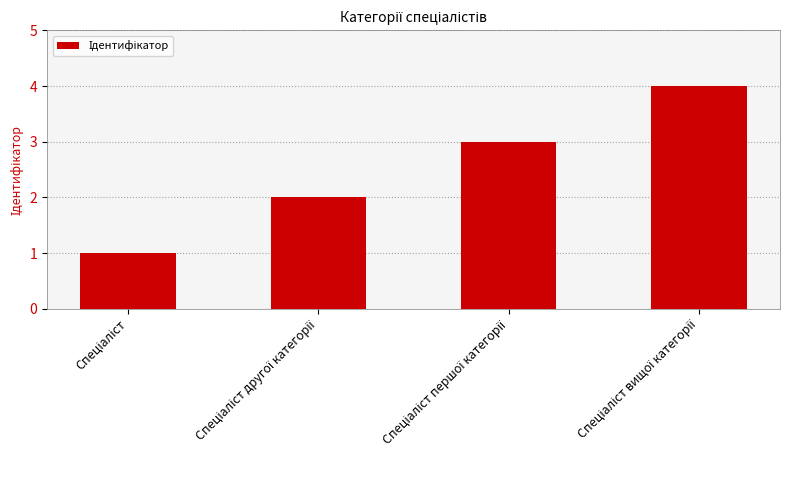

What is the maximum value shown in the chart?

4